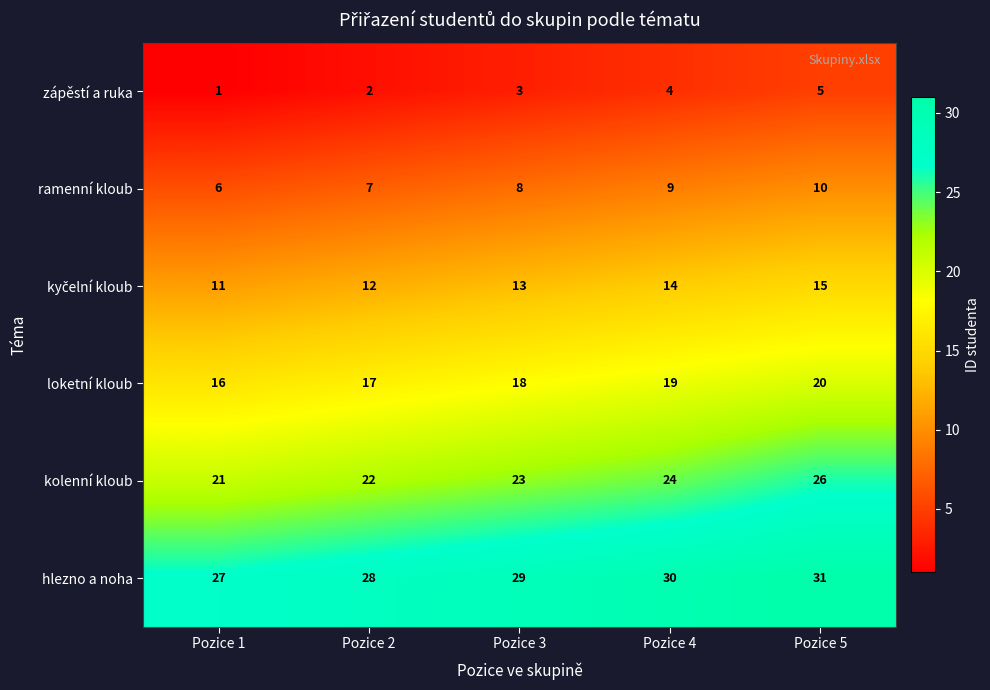

Which category has the lowest value across all series?

Pozice 1